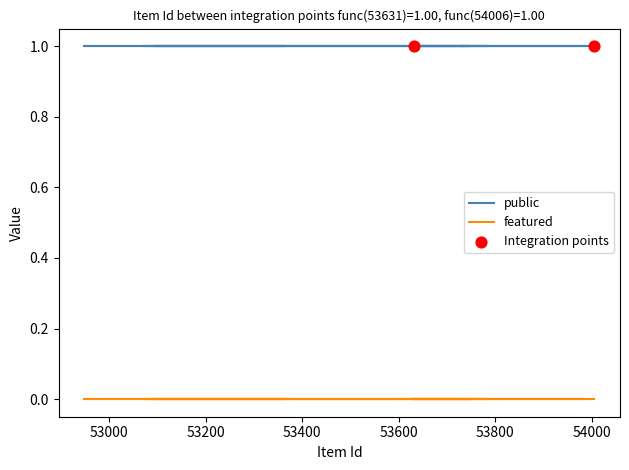

Which series has the largest Y range (max minus min)?

public